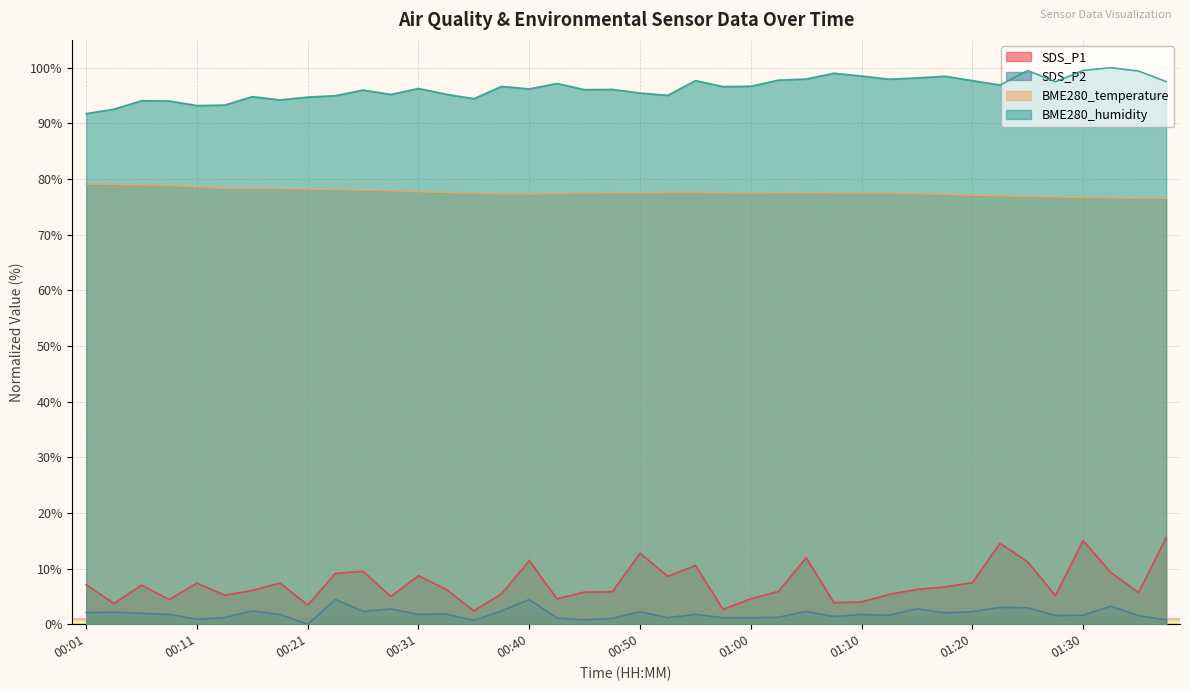

True or false: BME280_humidity and SDS_P2 intersect in this chart.

False